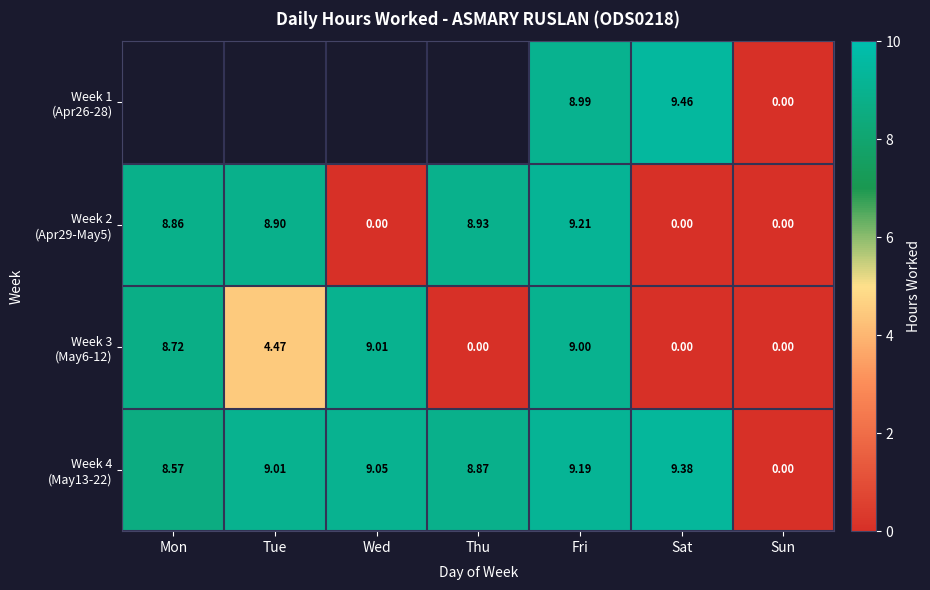

At which category is the sum across all series the highest?

Fri